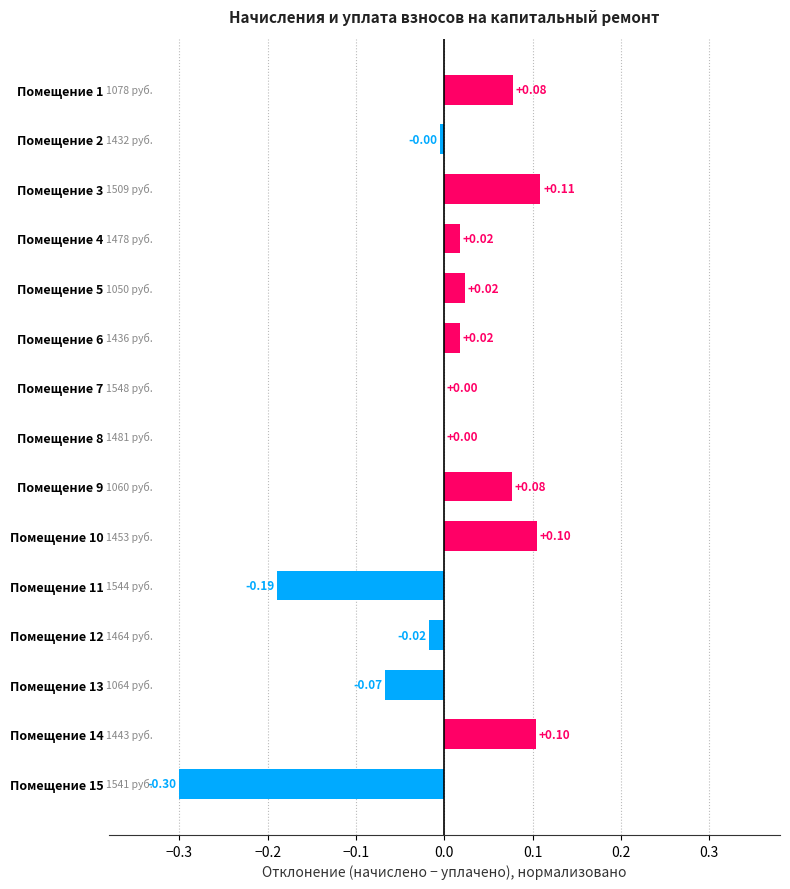

Between Помещение 15 and Помещение 8, which is larger?

Помещение 8